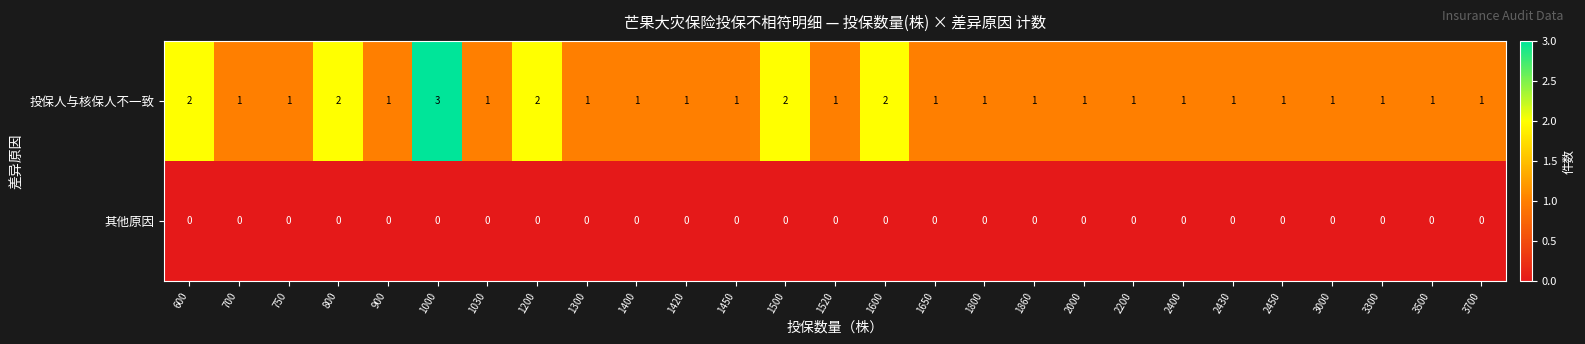

Which series has the largest total across all categories?

投保人与核保人不一致